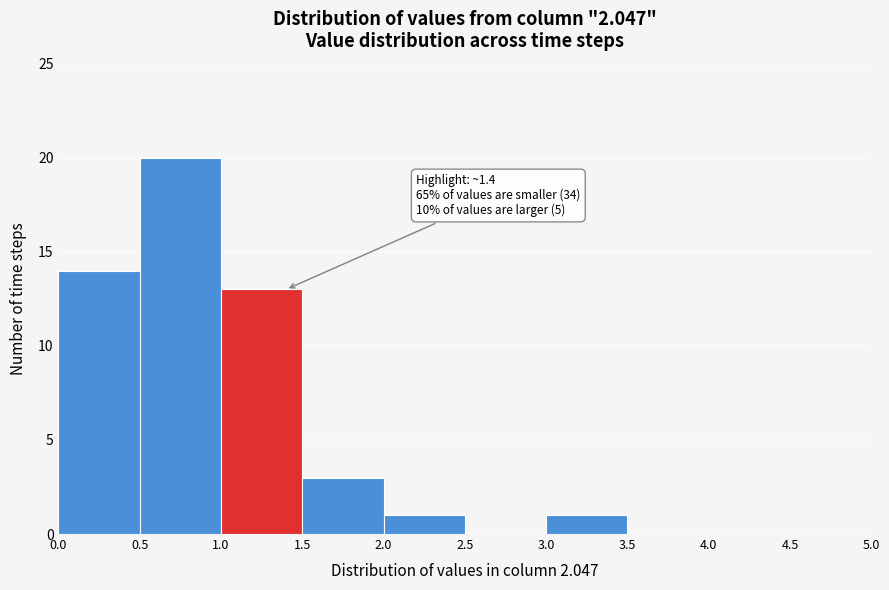

Over which range of the x-axis is the bar tallest?

0.5 to 1.0